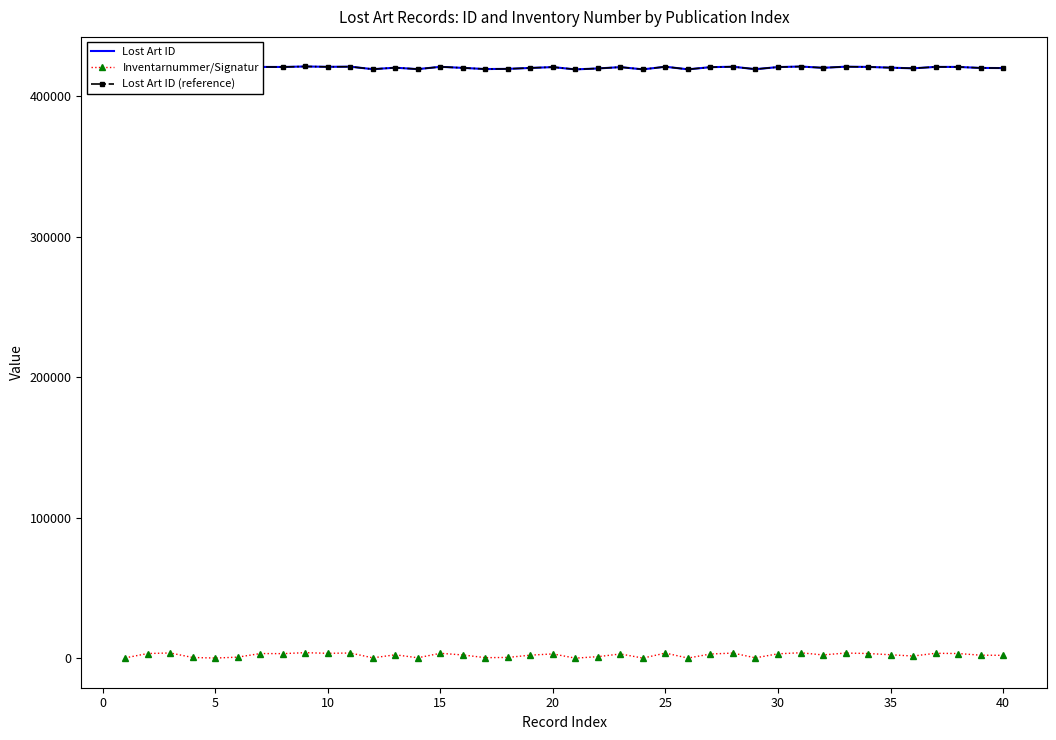

True or false: Lost Art ID and Lost Art ID (reference) cross at least once.

False